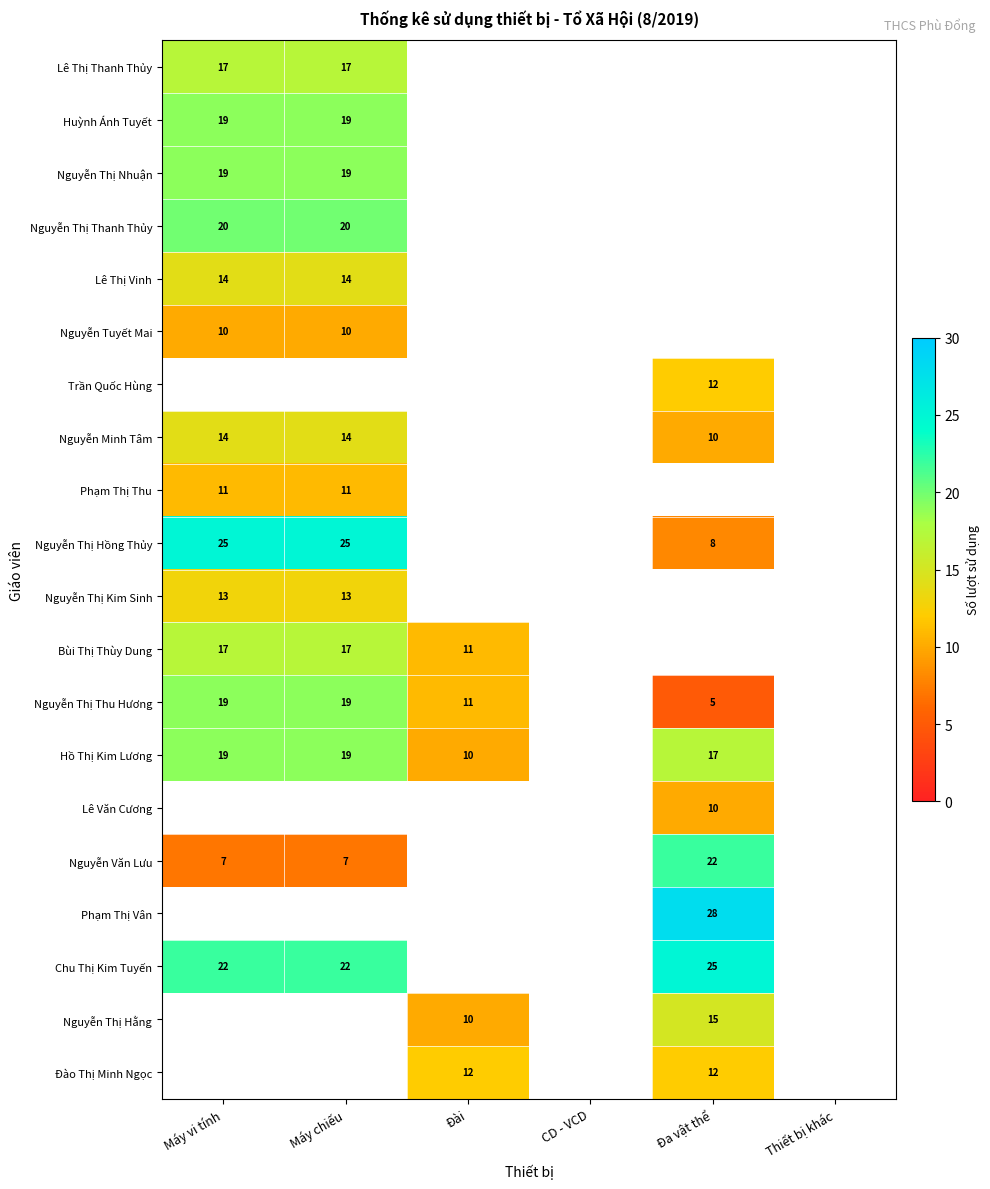

Is the value of Lê Thị Vinh at Máy vi tính greater than the value of Nguyễn Thị Hồng Thủy at Đa vật thể?

Yes